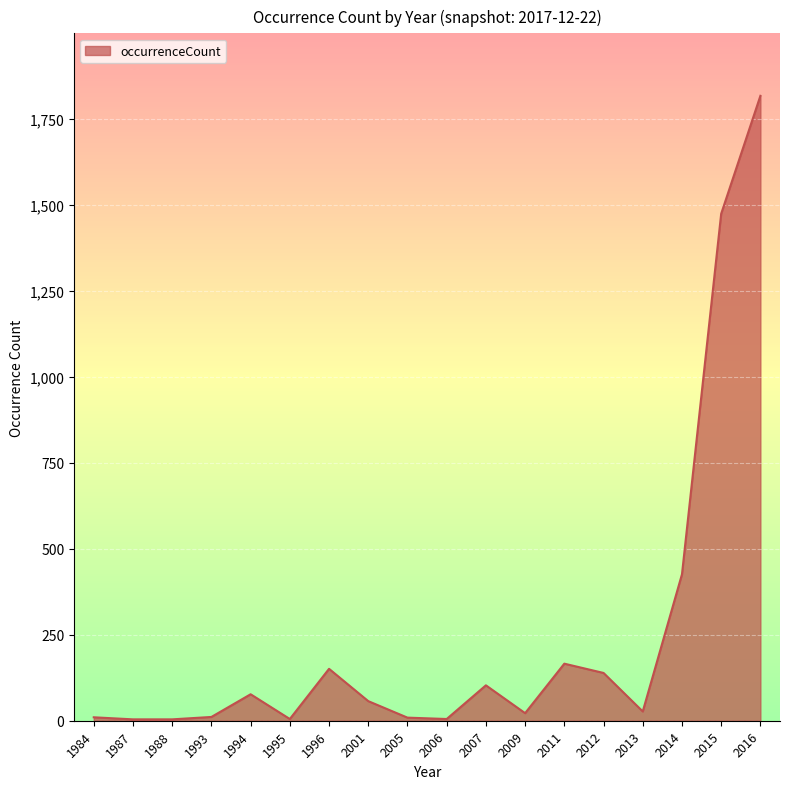

At which label is the value closest to 911?

2014